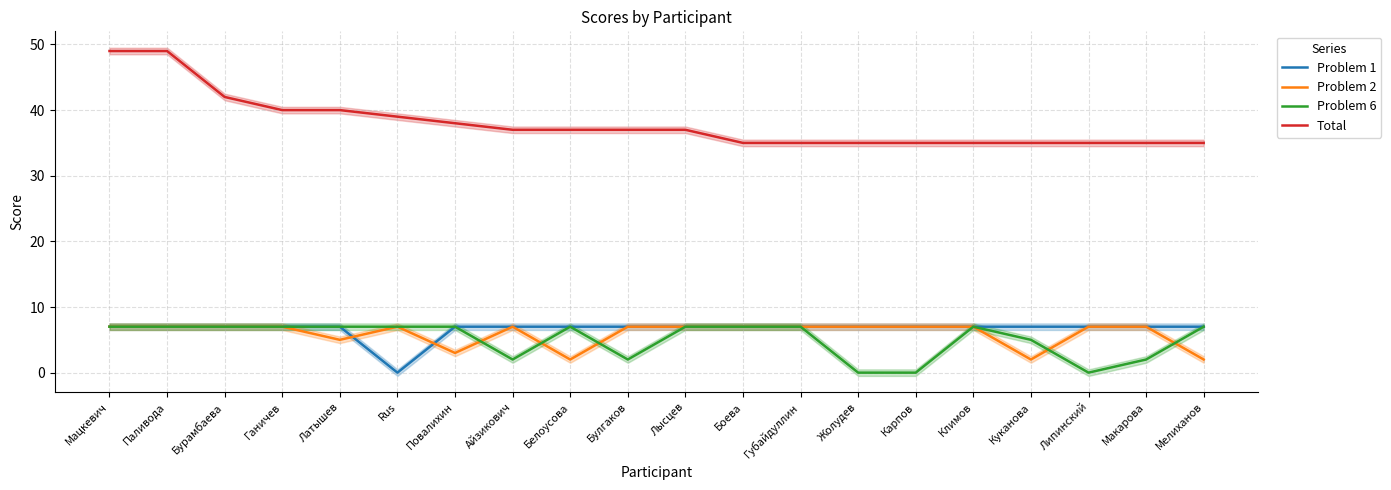

Reading left to right, transcribe all the data shown in this chart.

Problem 1: 7	7	7	7	7	0	7	7	7	7	7	7	7	7	7	7	7	7	7	7
Problem 2: 7	7	7	7	5	7	3	7	2	7	7	7	7	7	7	7	2	7	7	2
Problem 6: 7	7	7	7	7	7	7	2	7	2	7	7	7	0	0	7	5	0	2	7
Total: 49	49	42	40	40	39	38	37	37	37	37	35	35	35	35	35	35	35	35	35